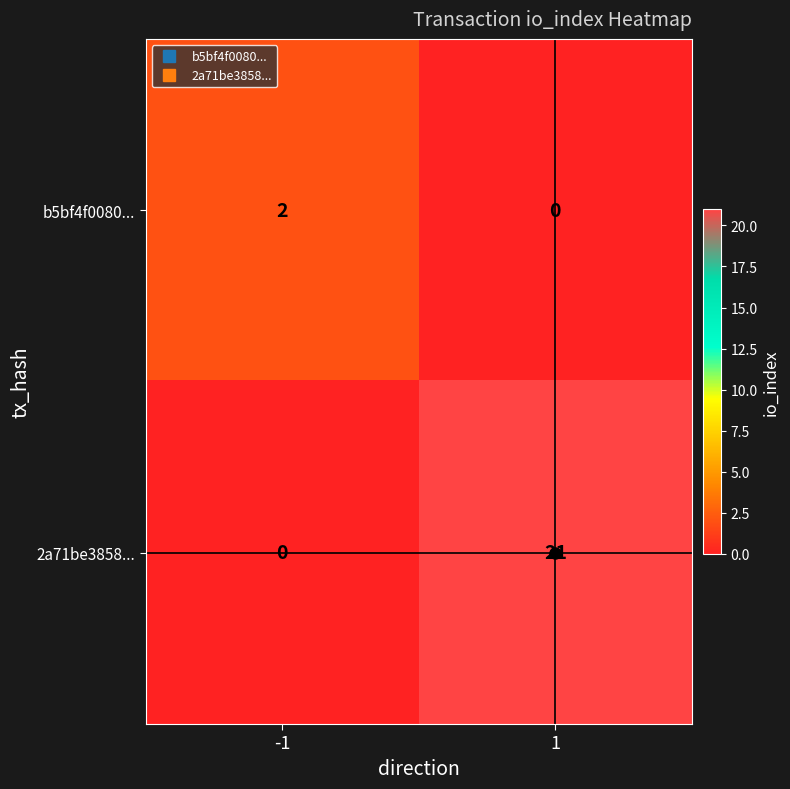

True or false: b5bf4f0080... has a value of 4 at -1.

False